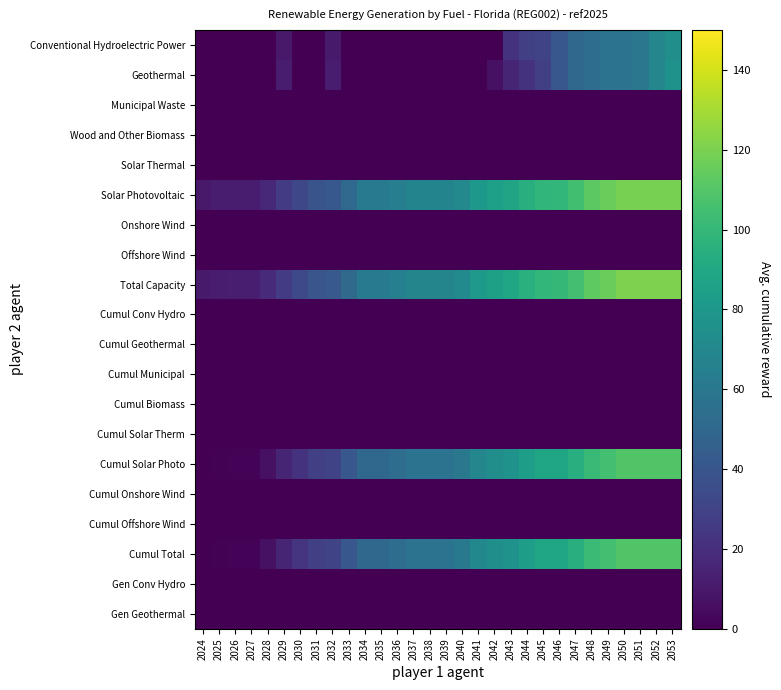

At how many categories does at least one series exceed 118?

4